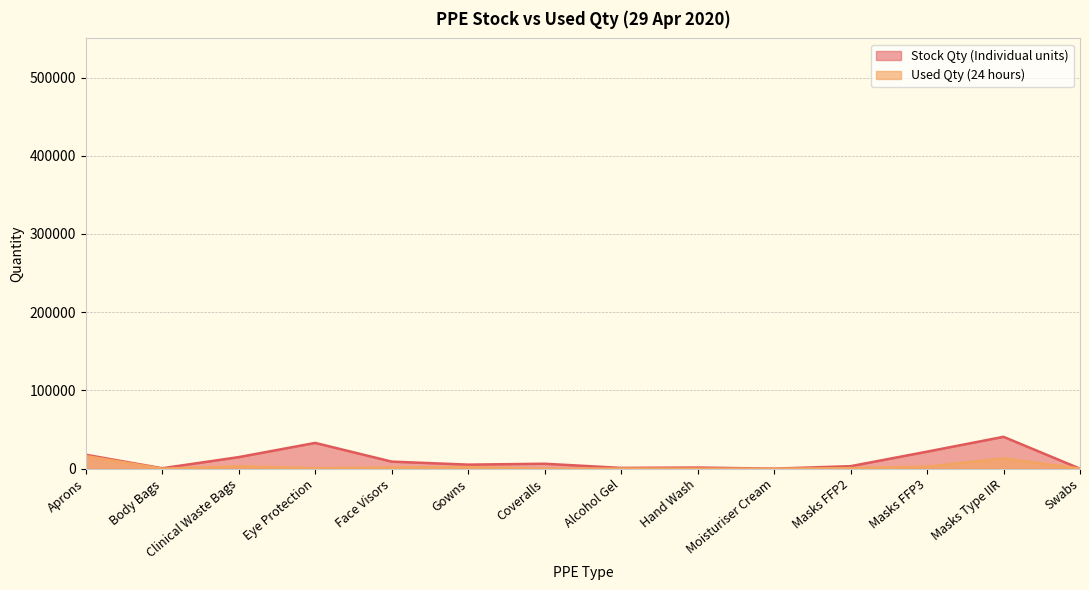

At how many categories does at least one series exceed 40321?

1